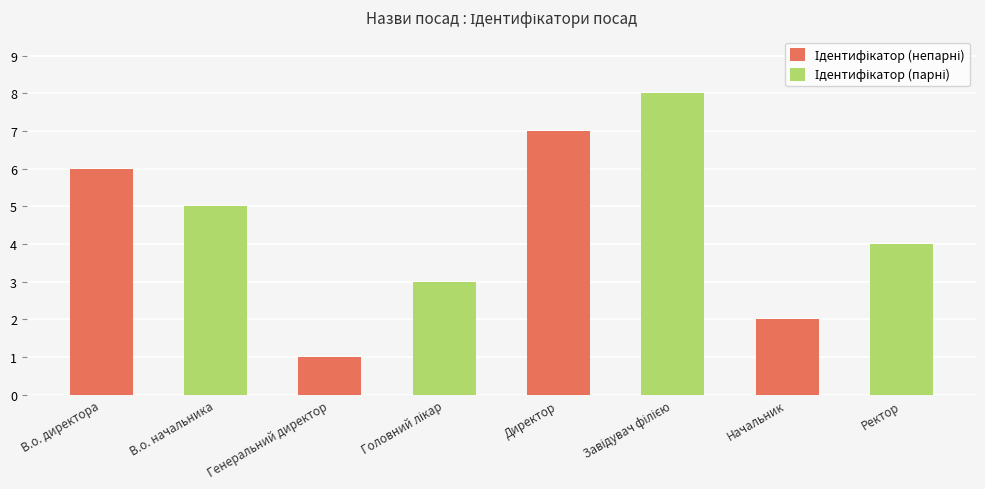

Which label corresponds to the largest value in the chart?

Директор